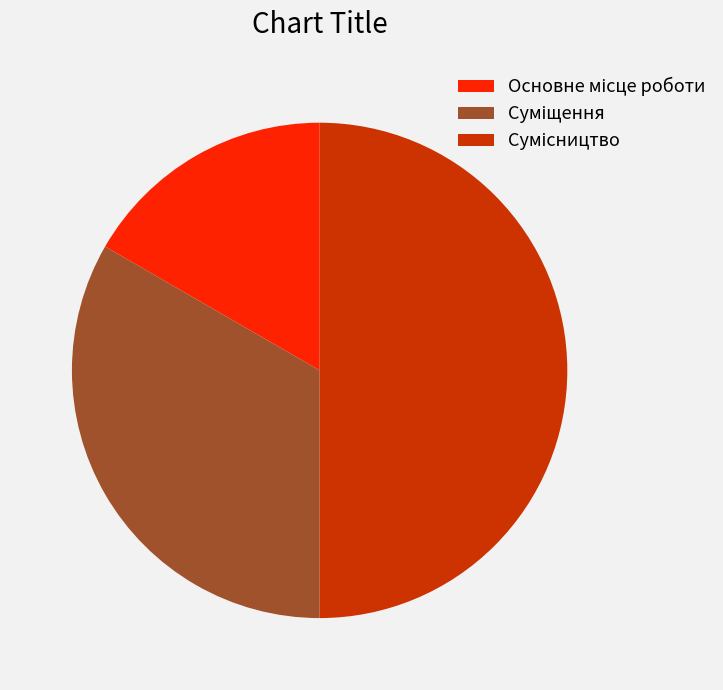

Which category has the smallest portion of the pie?

Основне місце роботи